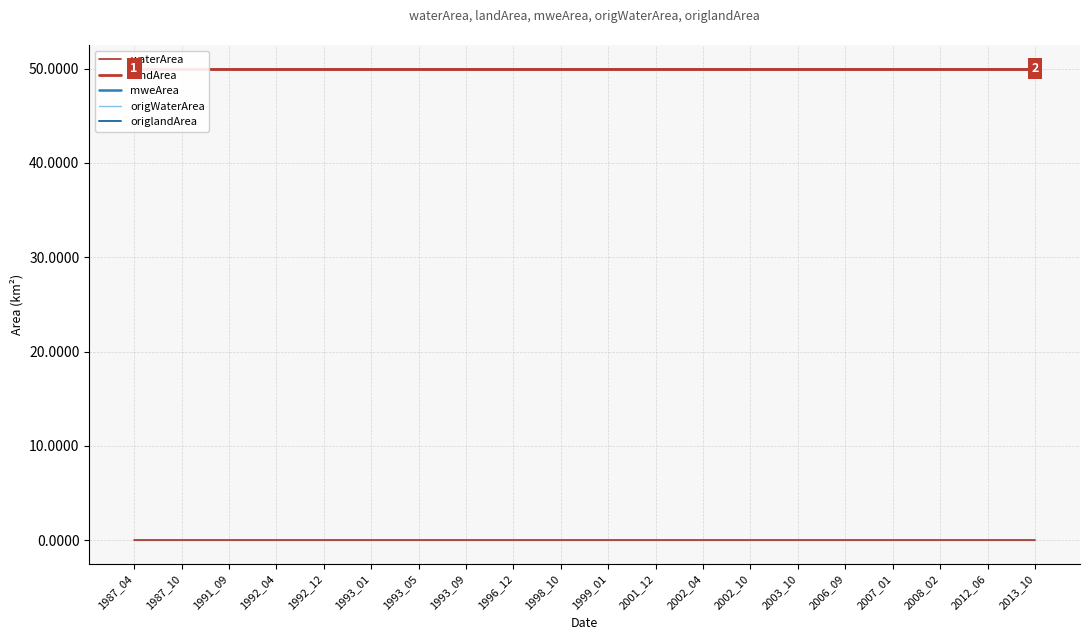

The value of origlandArea at 2002_04 is 50. True or false?

True